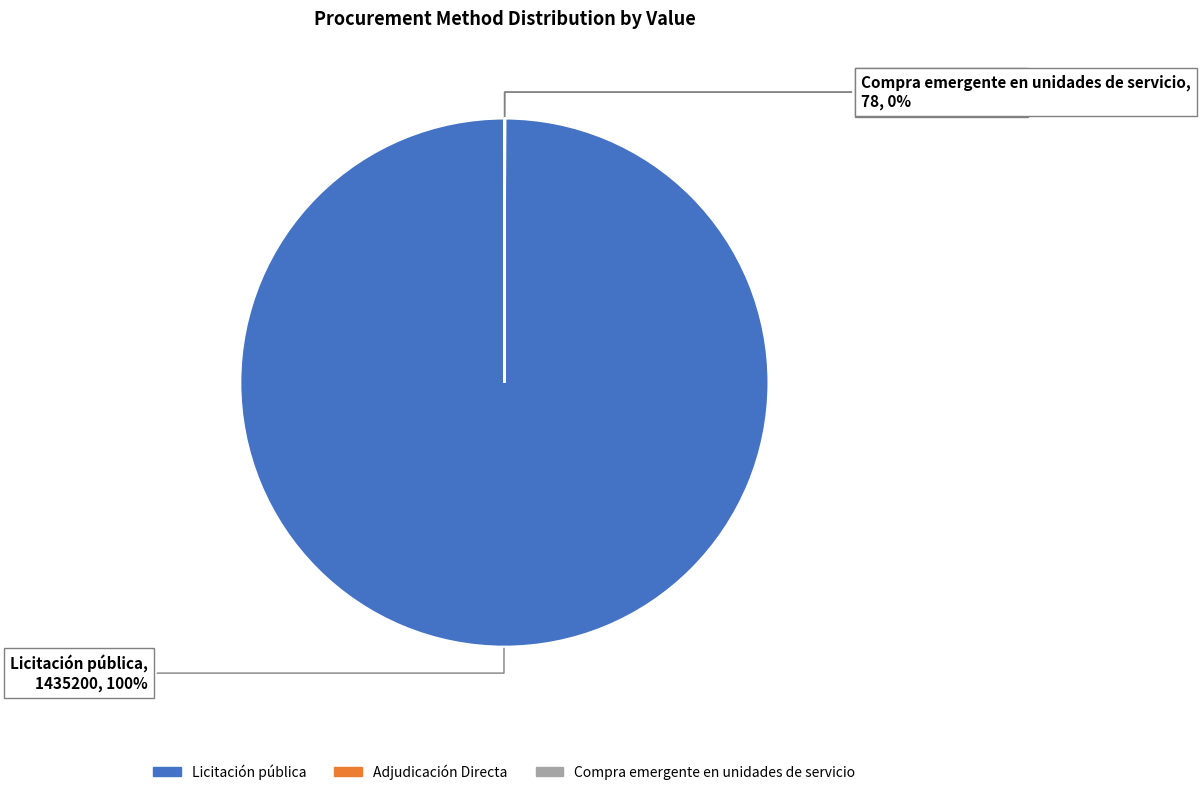

To the nearest percent, what is the average slice percentage?

33%